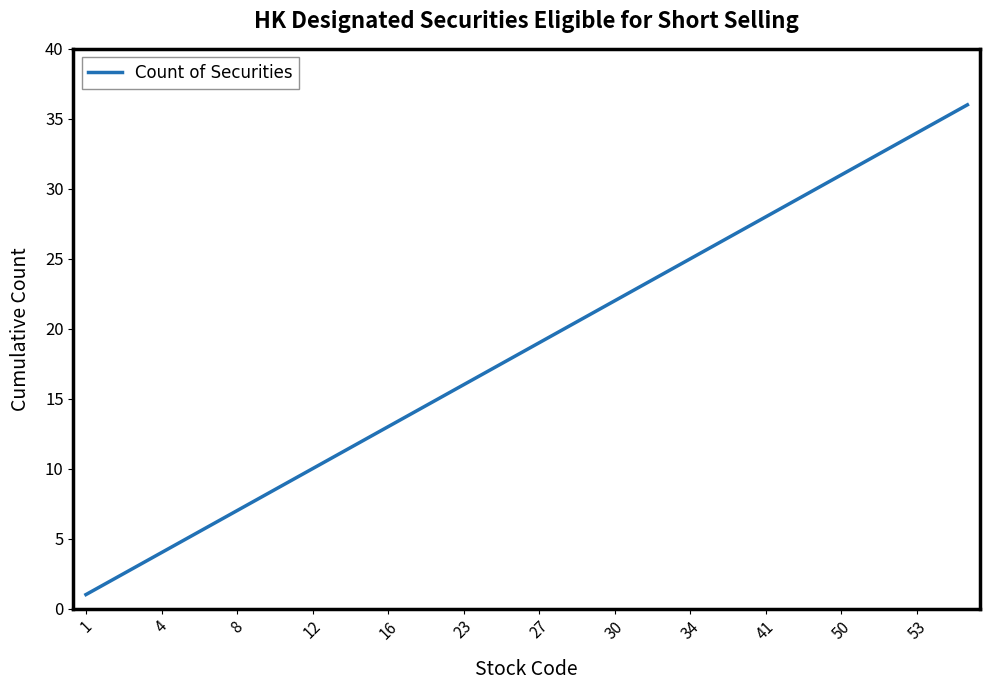

What is the greatest value displayed?

36